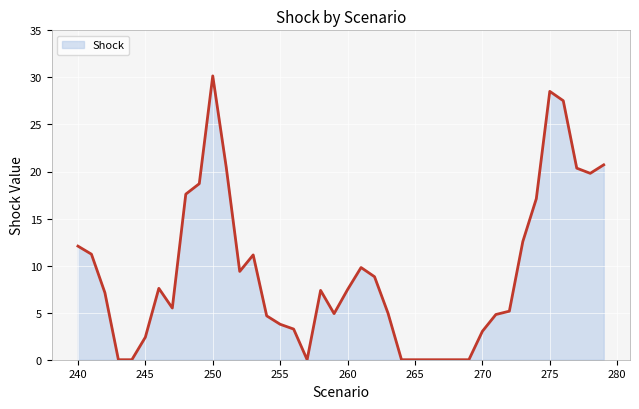

What is the maximum value shown in the chart?

30.2